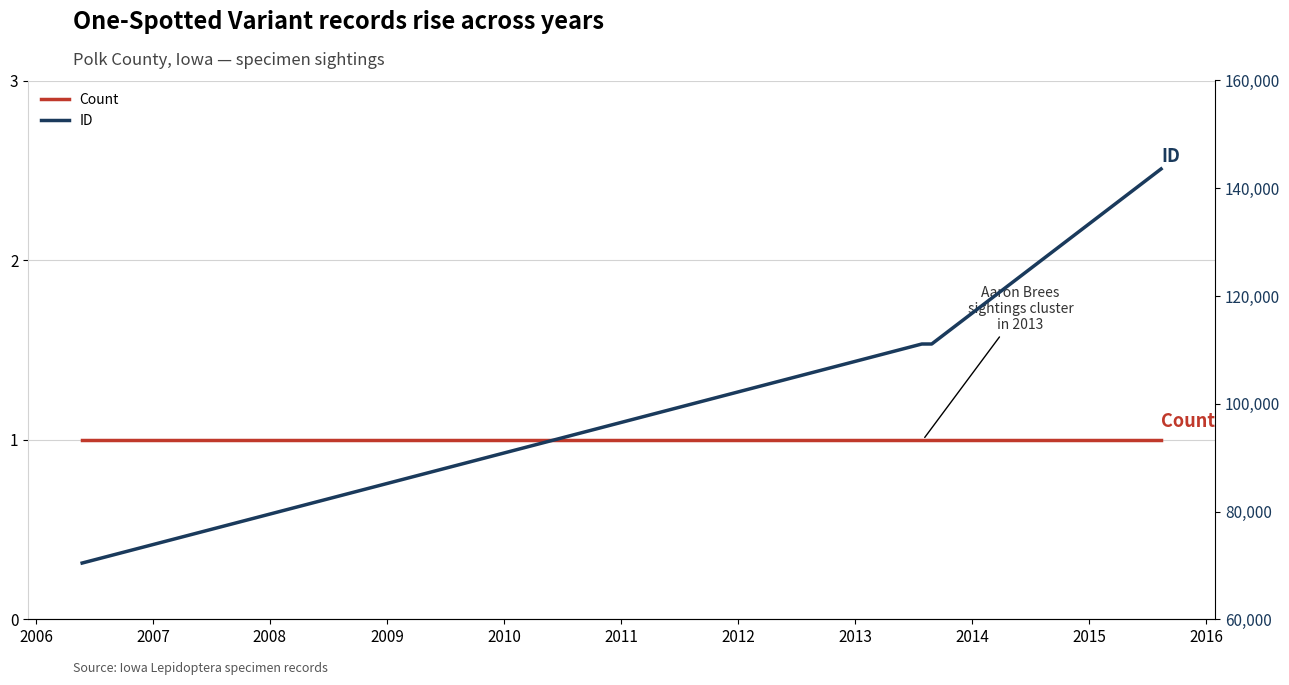

True or false: Count and ID cross at least once.

False